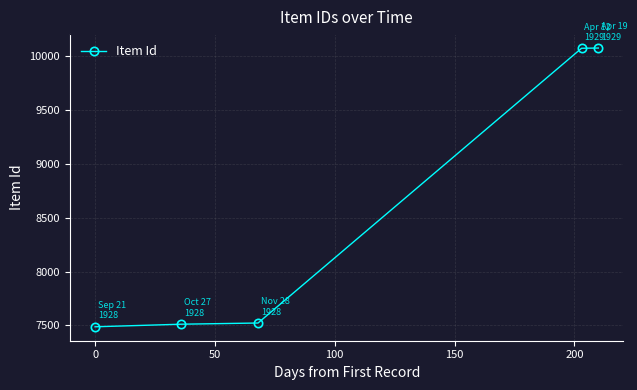

How many data points are less than 7522?

2